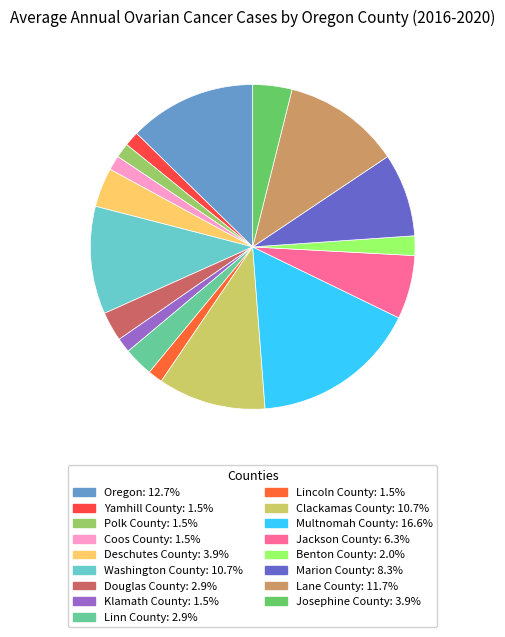

The Yamhill County slice represents 1% of the pie. True or false?

True